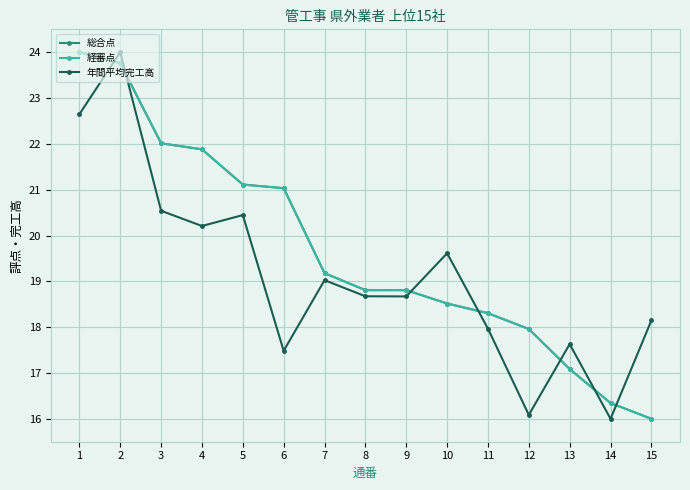

What is the approximate value of 総合点 at 13?

17.1